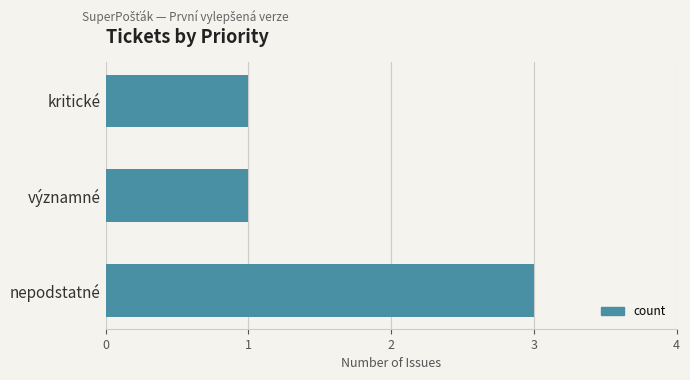

How many series are shown in this chart?

1